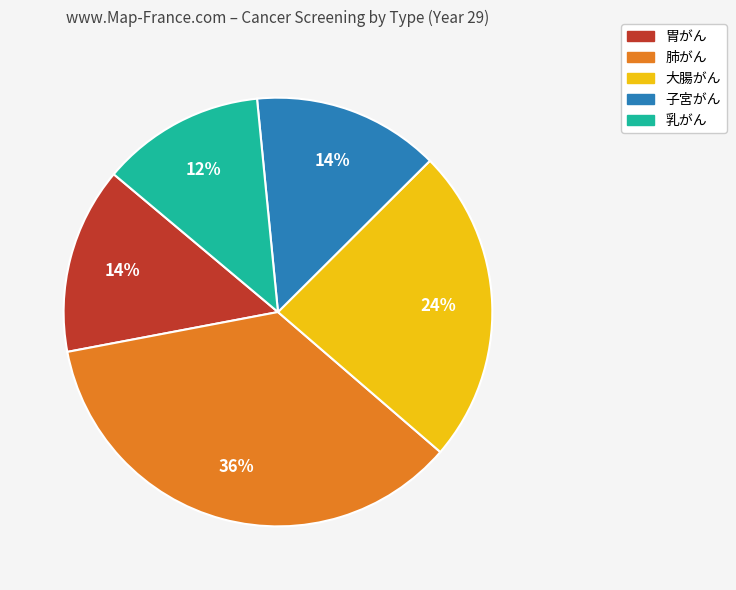

To the nearest percent, what percentage of the pie is 大腸がん?

24%